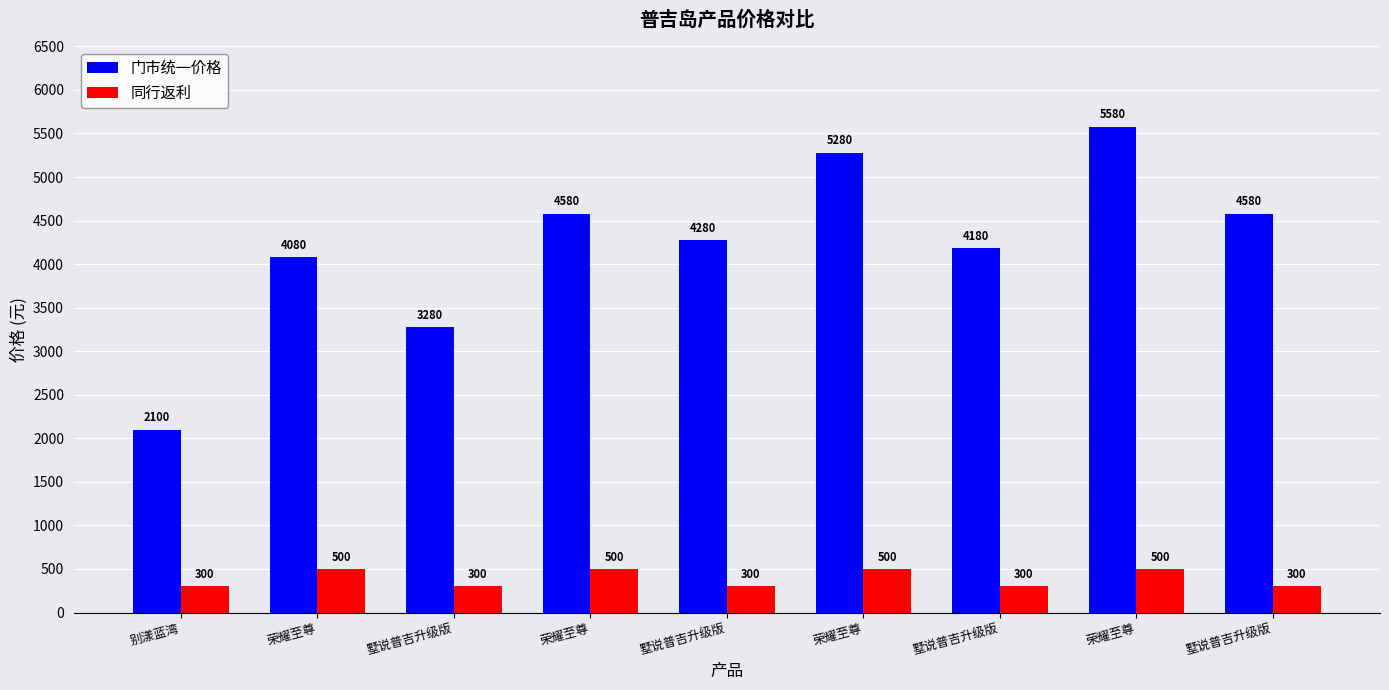

What is the label of the 4th bar from the left?

荣耀至尊